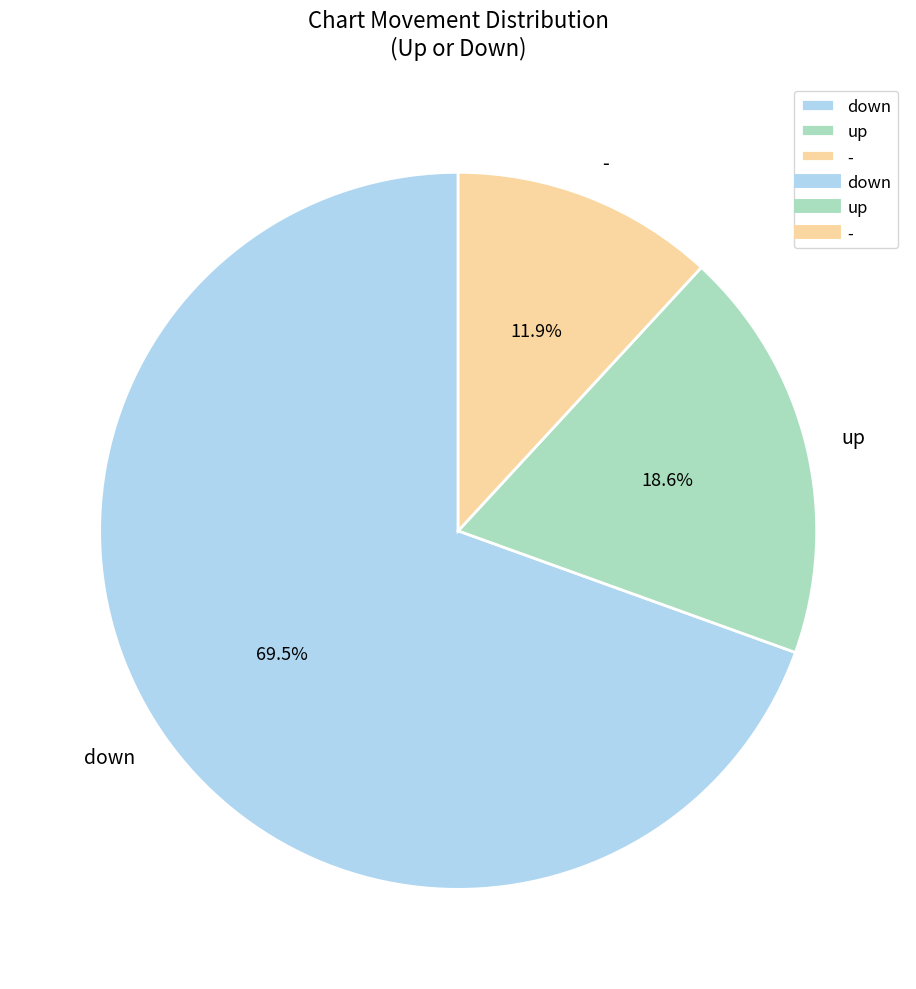

Which slice is the largest?

down